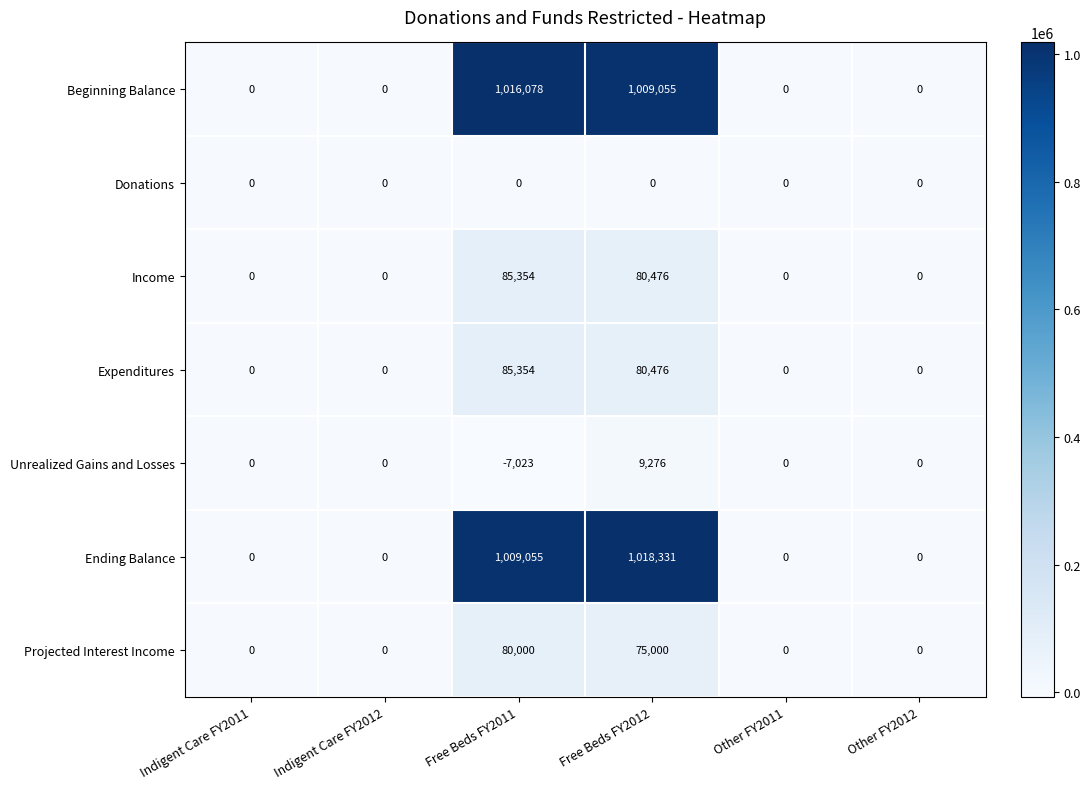

True or false: Ending Balance has a value of -363362 at Indigent Care FY2012.

False